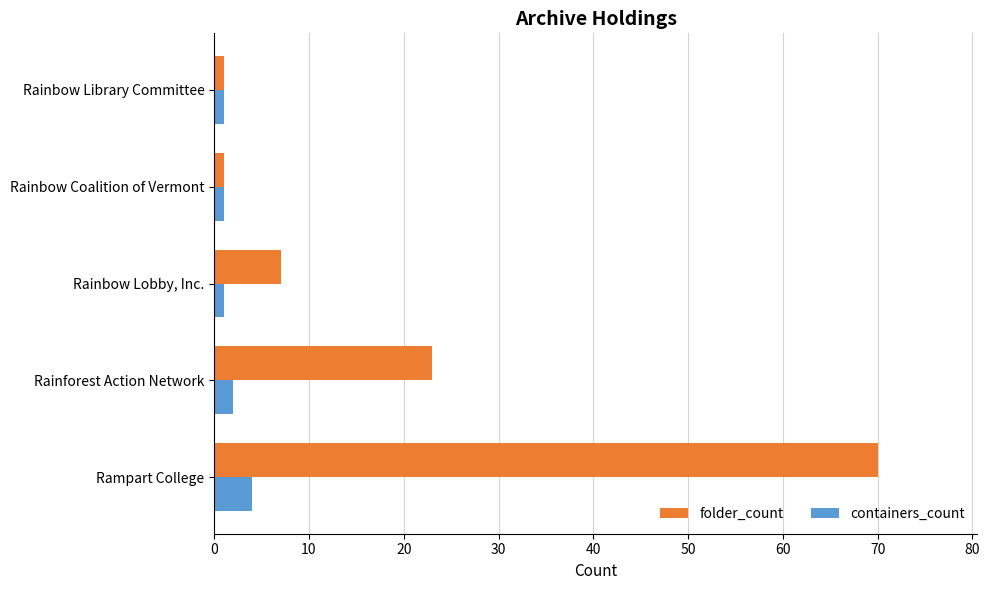

What are all the series names shown in the legend?

folder_count, containers_count